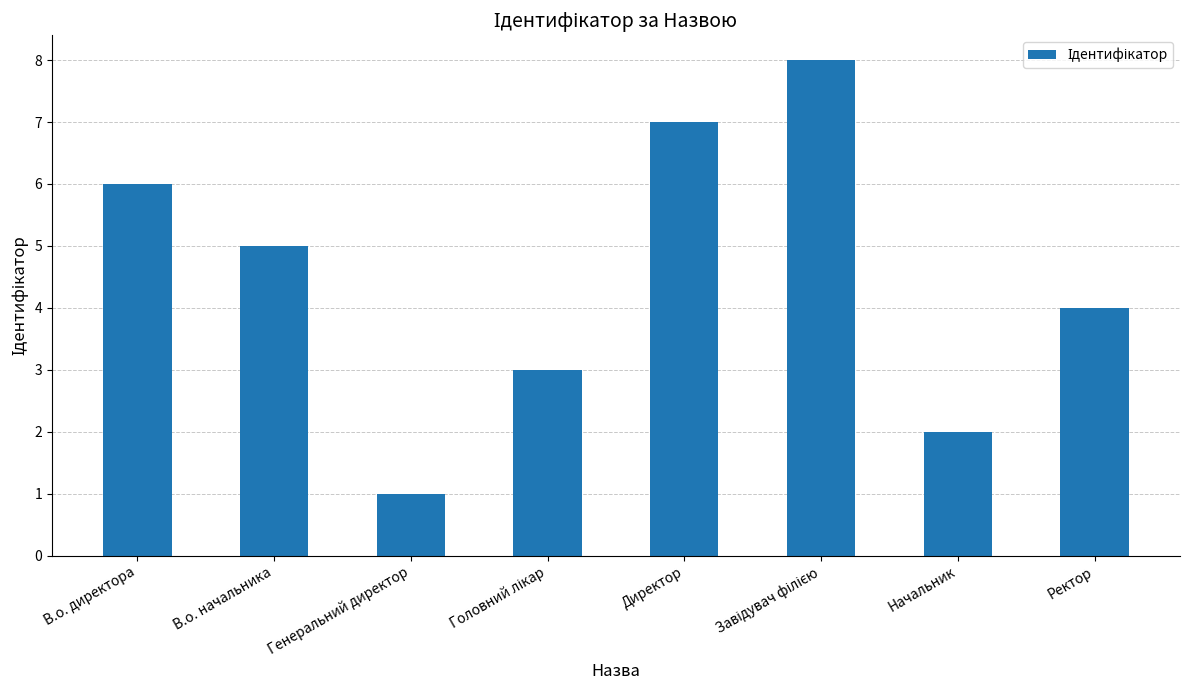

What value does the data have at В.о. директора?

6